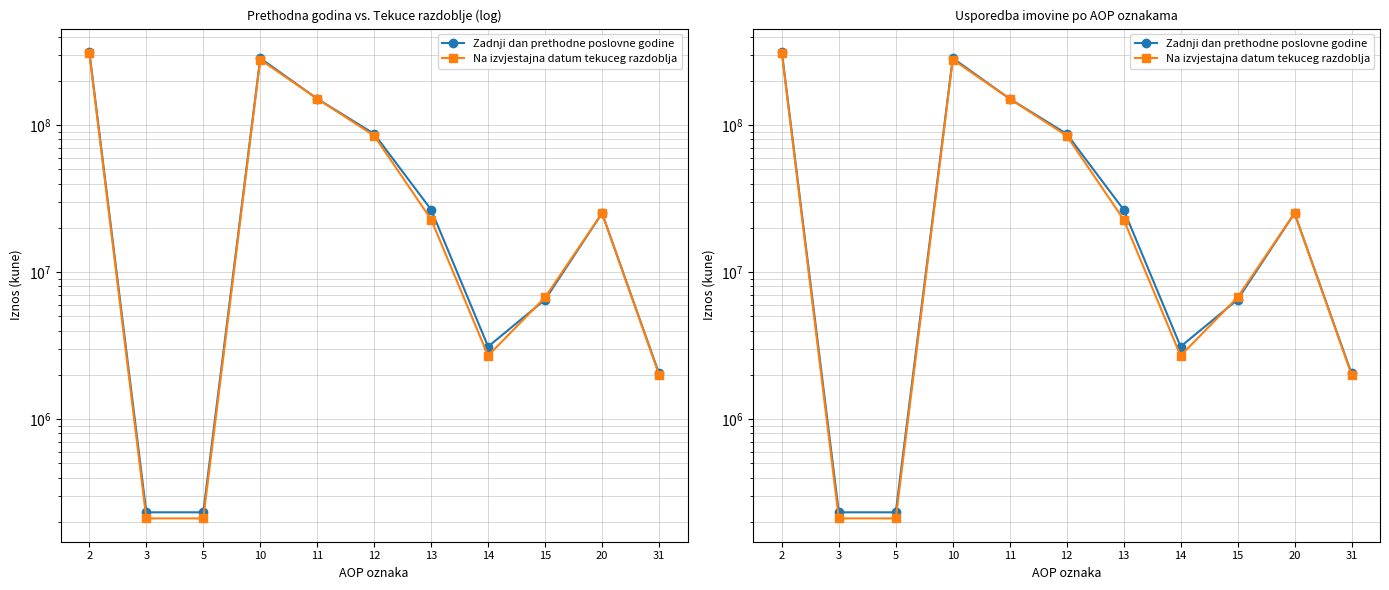

What is the value of the Na izvjestajna datum tekuceg razdoblja point at the 11th from the left?

2009489